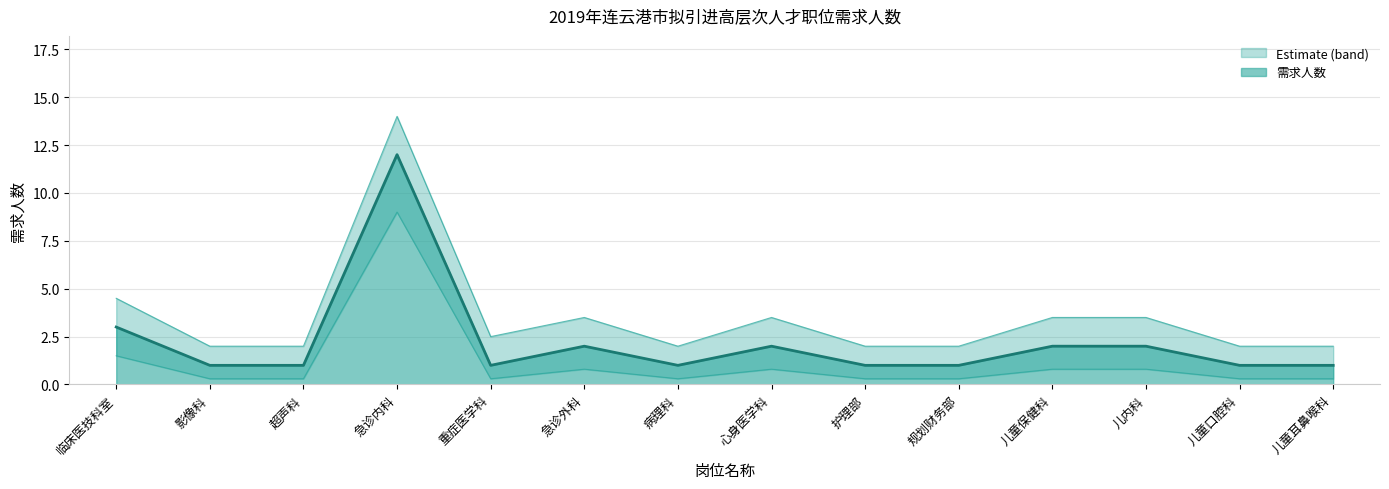

What is the sum of the 需求人数 values at 重症医学科 and 急诊内科?

13